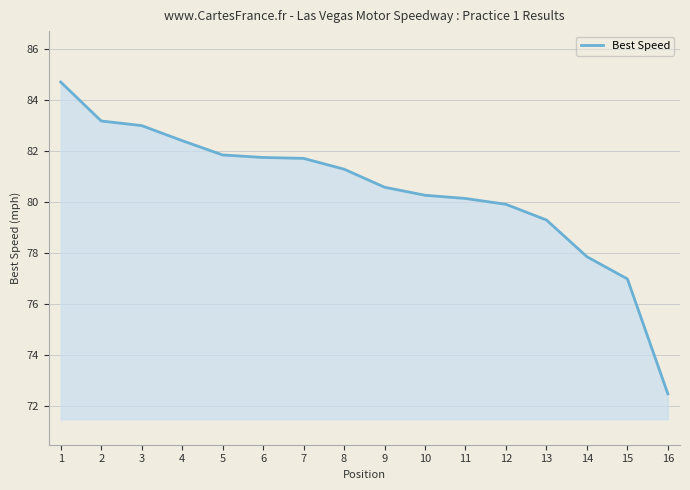

What is the change in value from 8 to 13?

-2.0